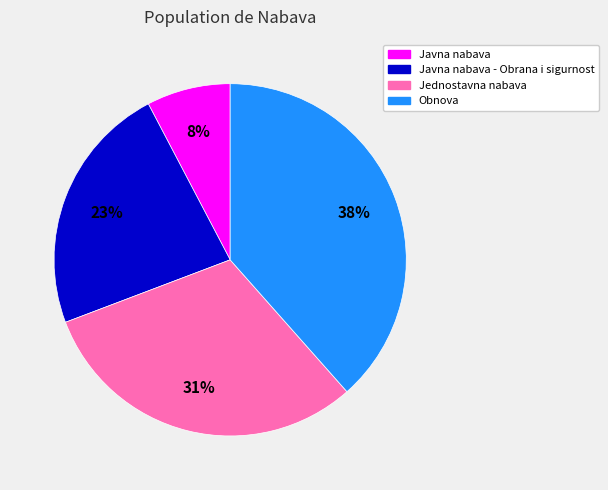

How many segments does this pie chart have?

4